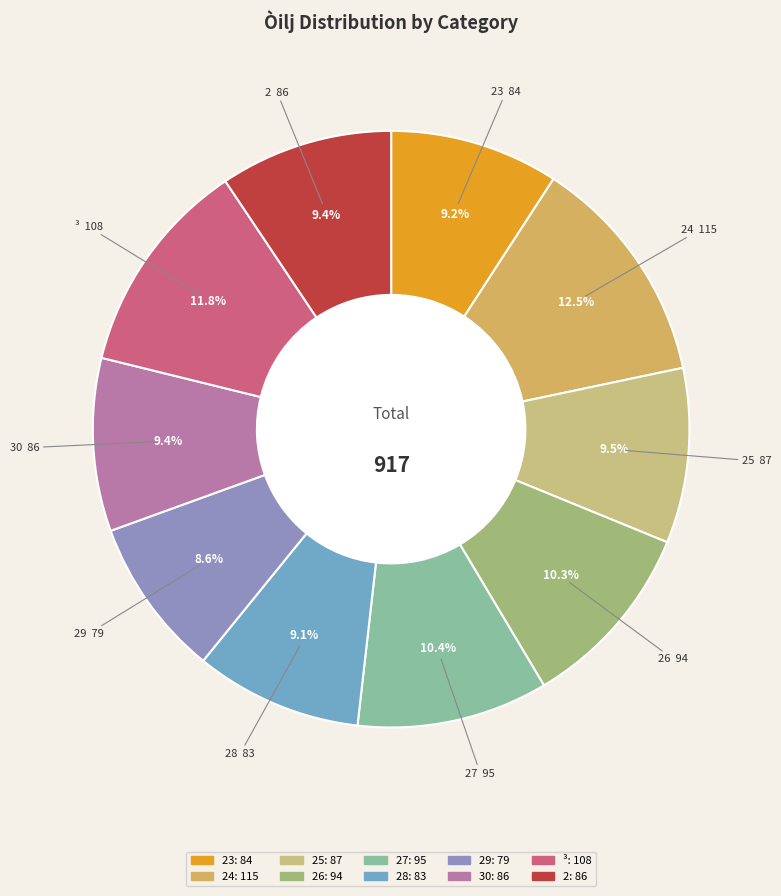

How many slices are in this pie chart?

10